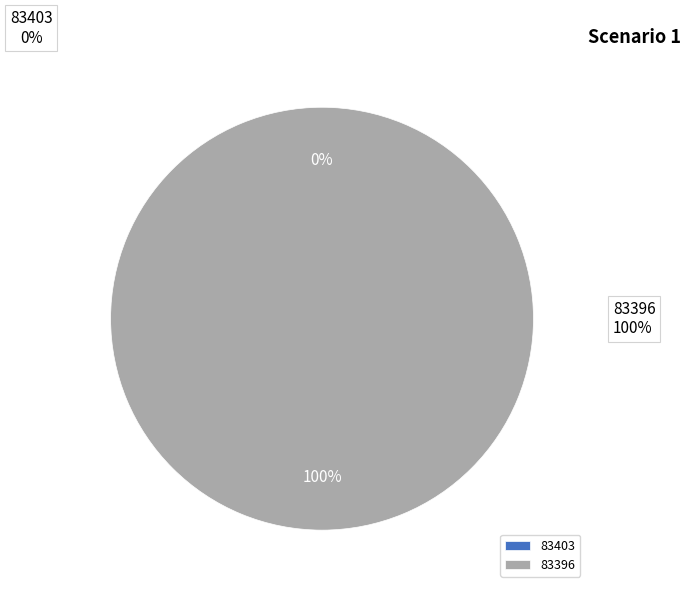

Count the number of slices in the pie.

2